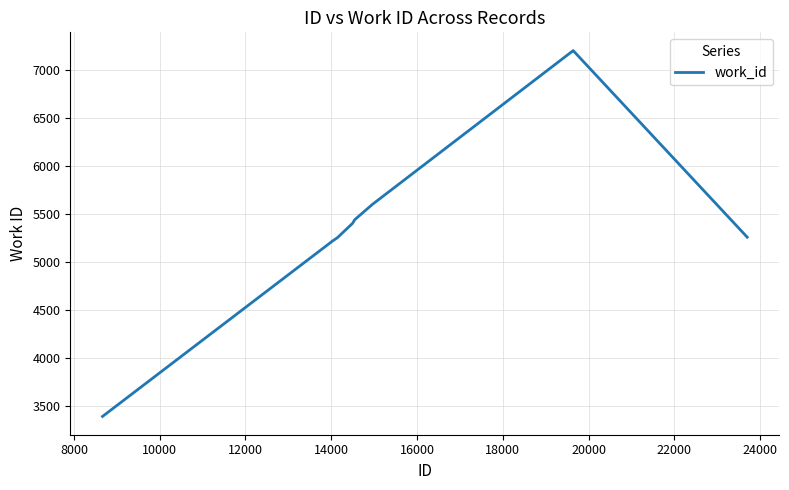

What is the greatest value displayed?

7201